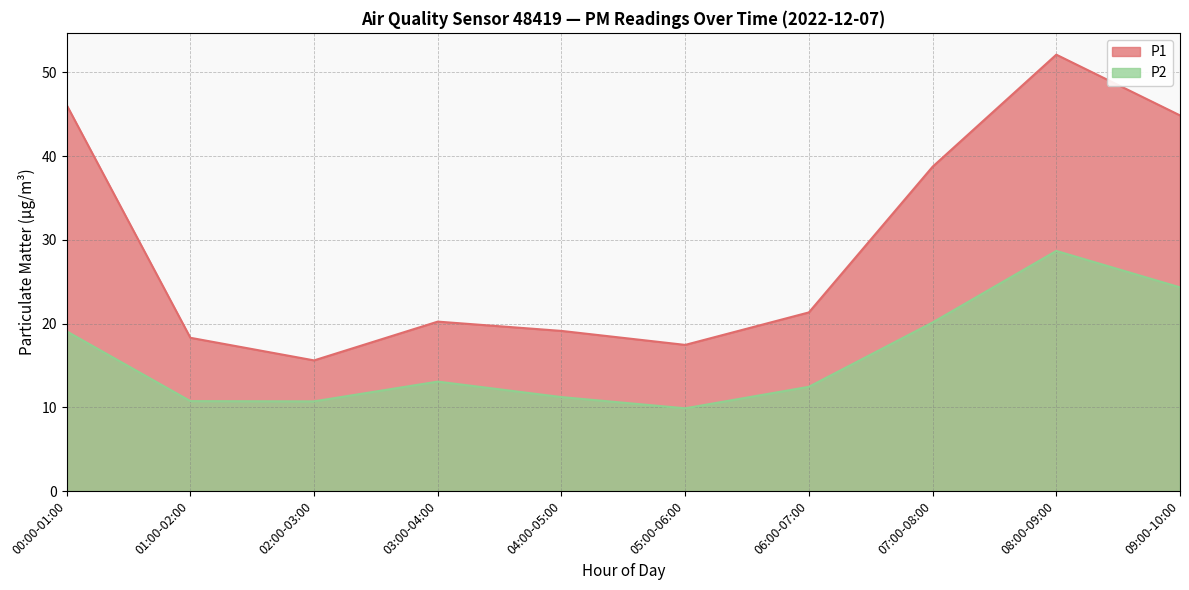

How many data points does each series have?

10